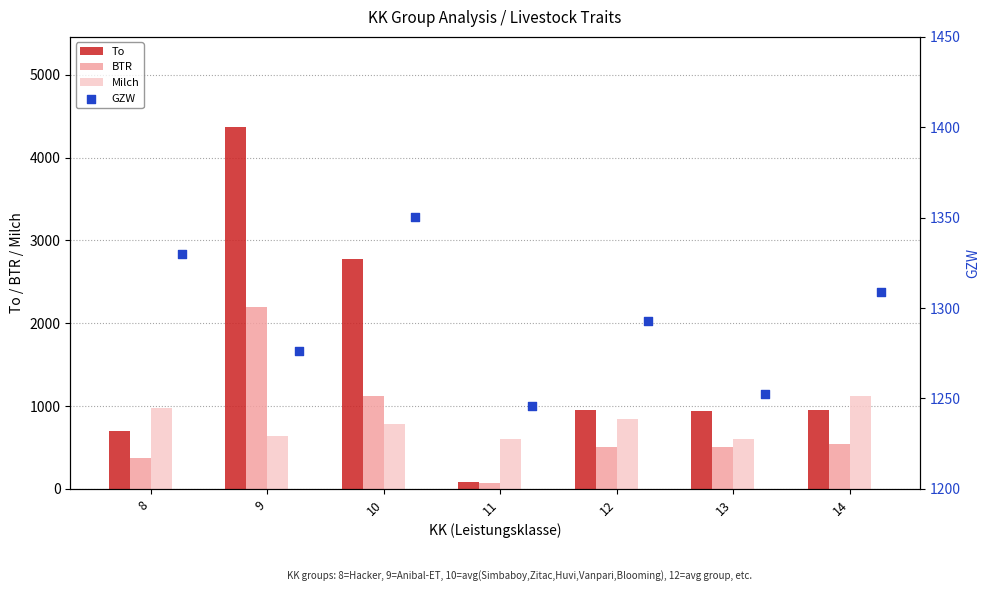

At how many categories does at least one series exceed 2751?

2